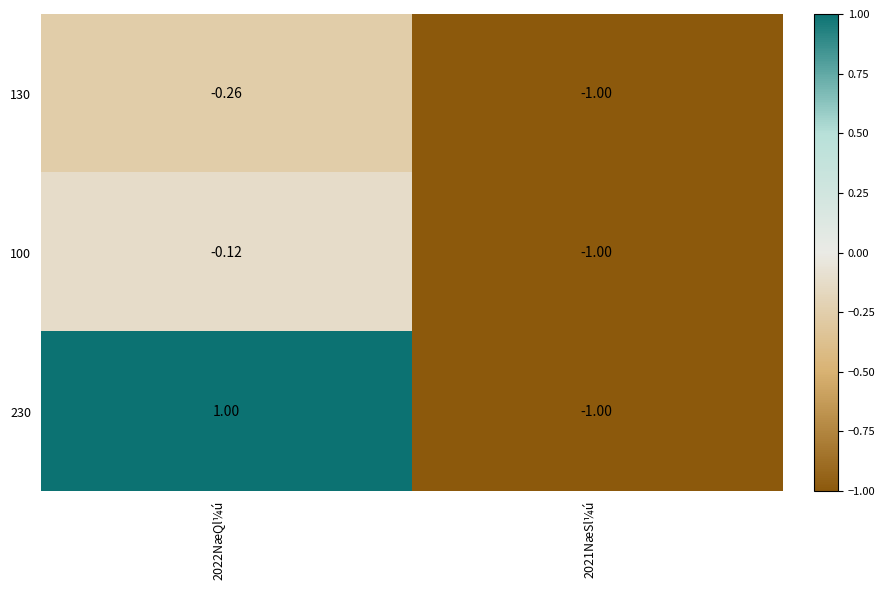

Is the value of 230 at 2022NæQl¼ú greater than the value of 100 at 2021NæSl¼ú?

Yes